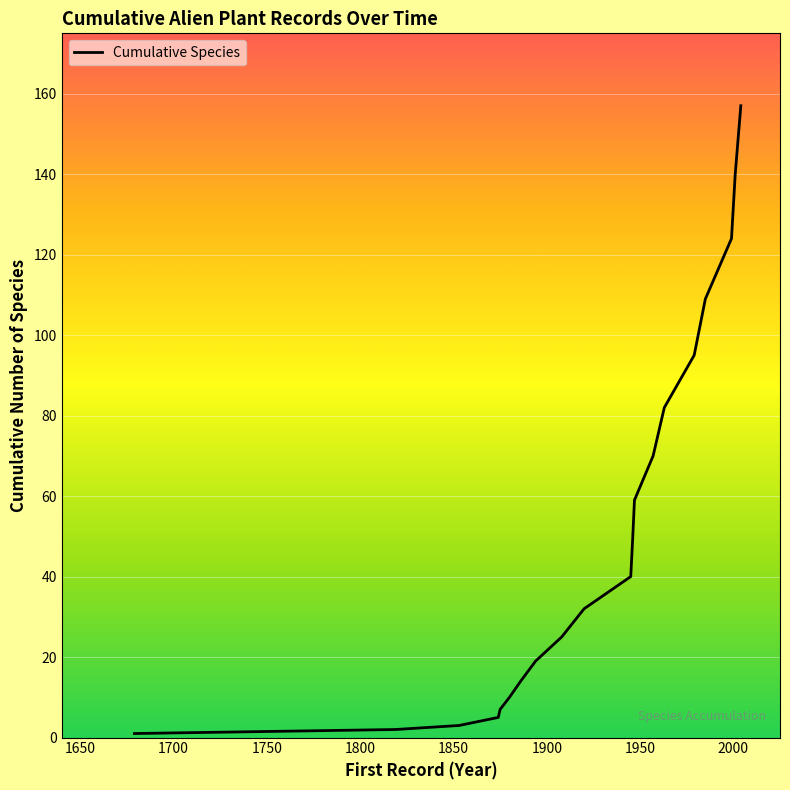

What is the greatest value displayed?

157